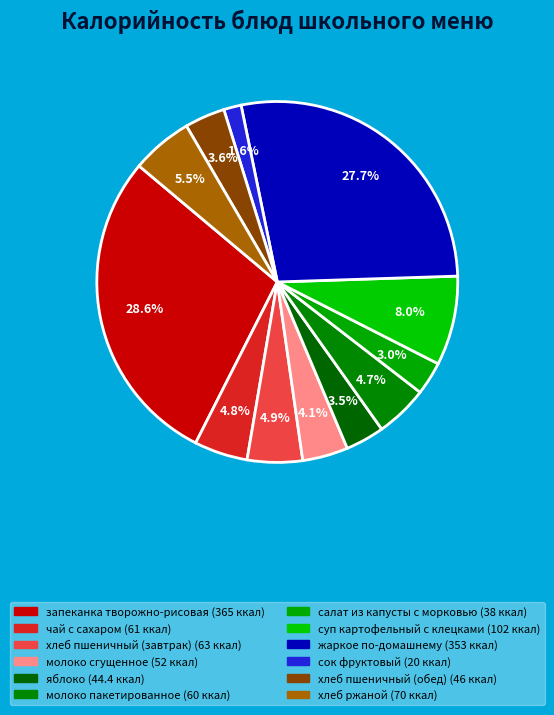

To the nearest percent, what percentage of the pie is хлеб ржаной?

5%